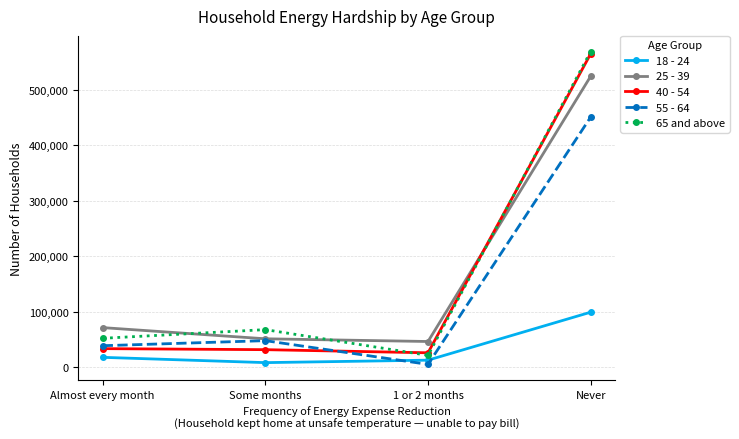

Does the chart have visible grid lines?

Yes